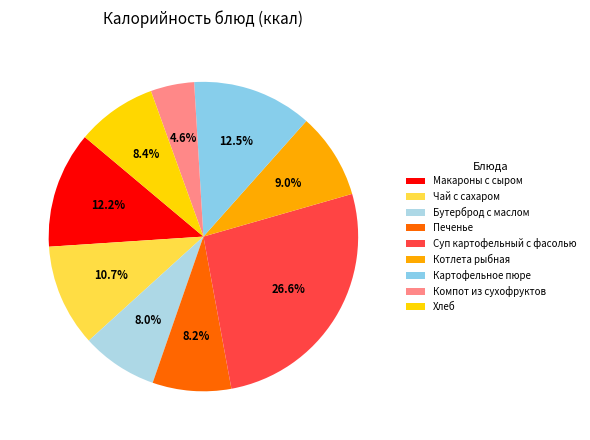

What is the ratio of the value at Котлета рыбная to the value at Бутерброд с маслом?

1.1